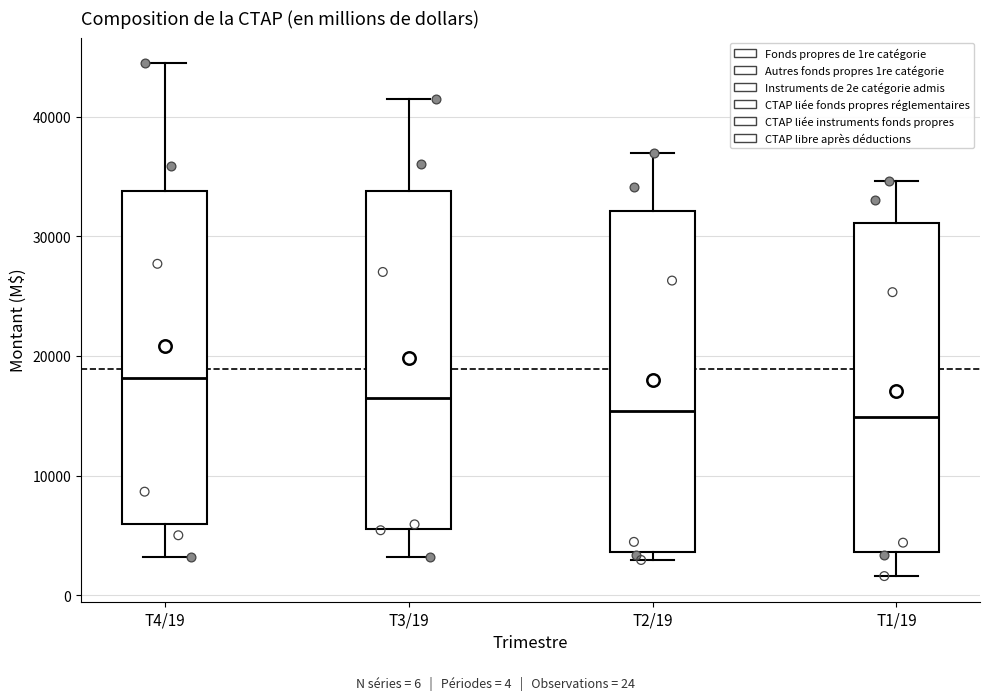

Reading left to right, transcribe this box plot: for each box, give where its median line is, the range the box spans, and where its two whiskers end, as read against the y-axis. The values are not printed on the chart, so give them approximately, as read against the axis.

T4/19: median 18000, box 6000 to 34000, whiskers 3000 to 44000
T3/19: median 16000, box 6000 to 34000, whiskers 3000 to 42000
T2/19: median 15000, box 4000 to 32000, whiskers 3000 to 37000
T1/19: median 15000, box 4000 to 31000, whiskers 2000 to 35000